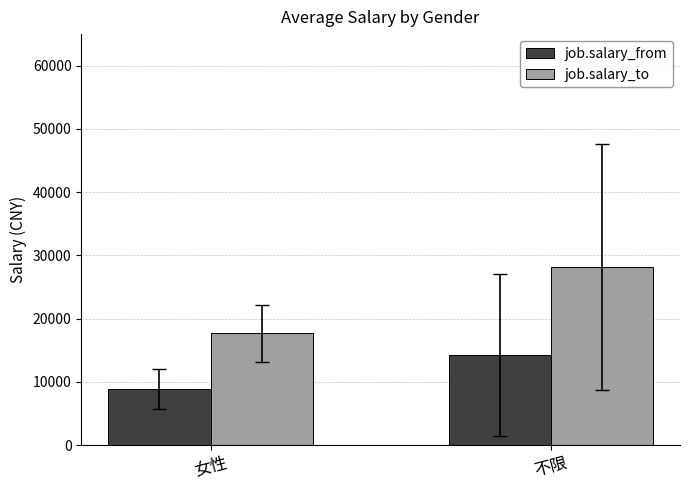

Which label corresponds to the largest value in the chart?

不限